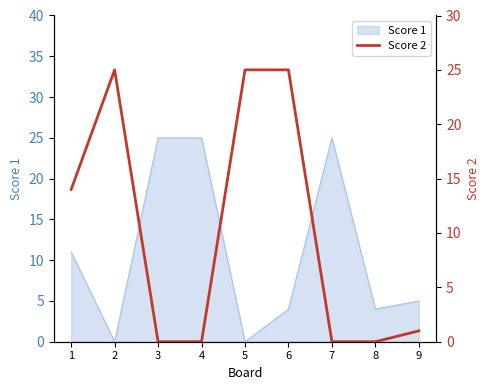

True or false: Score 1 has a value of 11 at 1.

True